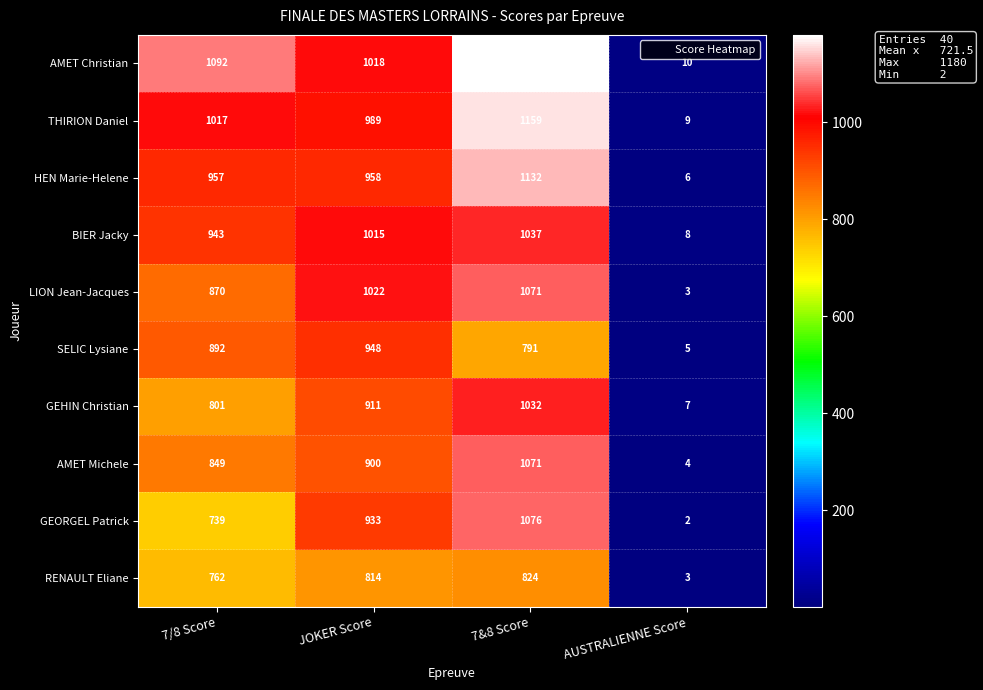

At JOKER Score, list the series in order from smallest to largest.

RENAULT Eliane, AMET Michele, GEHIN Christian, GEORGEL Patrick, SELIC Lysiane, HEN Marie-Helene, THIRION Daniel, BIER Jacky, AMET Christian, LION Jean-Jacques